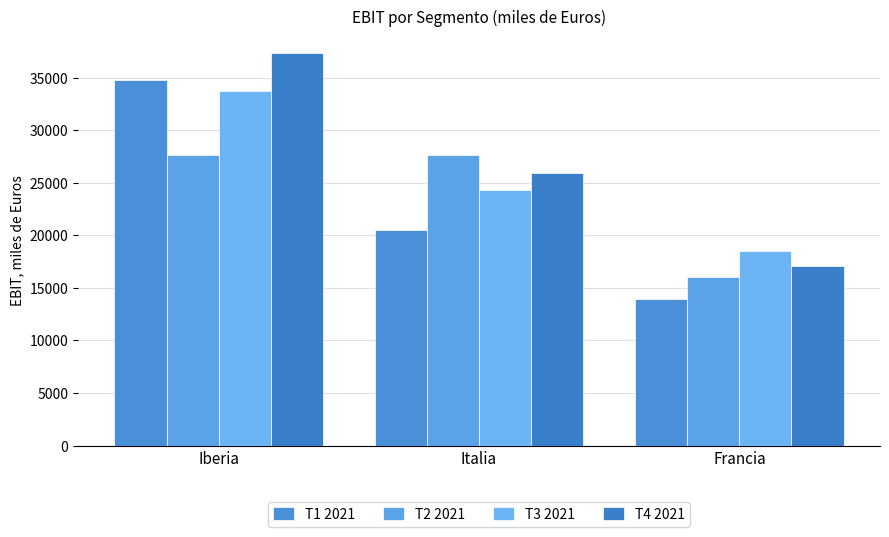

What is the total value across all series at Iberia?

133511.6